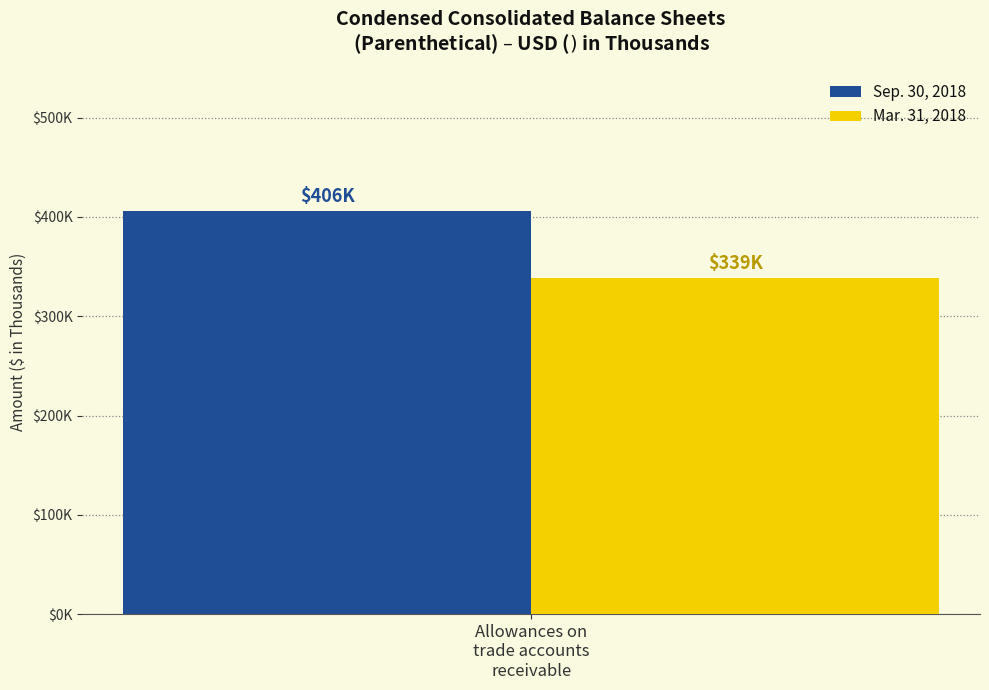

Are the bars grouped side by side (vs. stacked)?

Yes